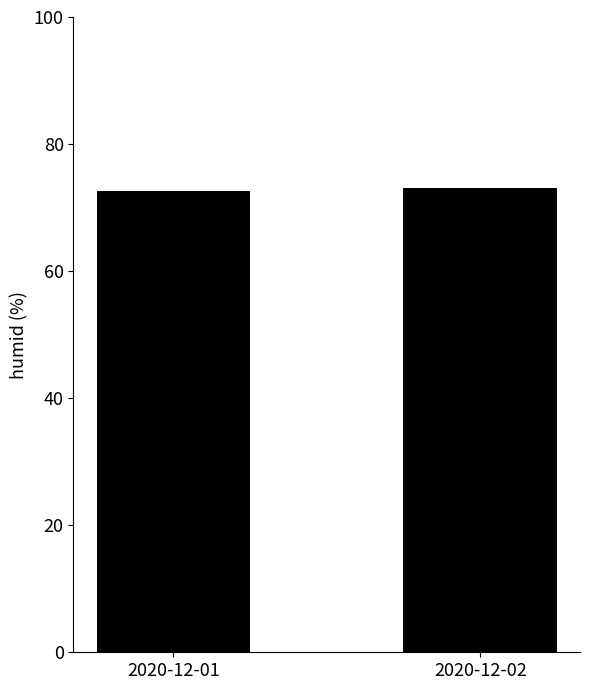

What is the change in value from 2020-12-01 to 2020-12-02?

+0.5